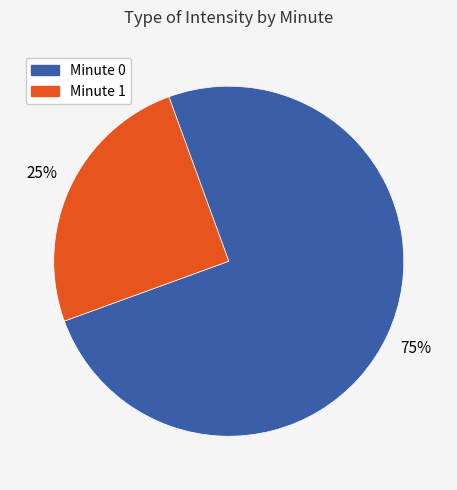

To the nearest percent, what is the average slice percentage?

50%